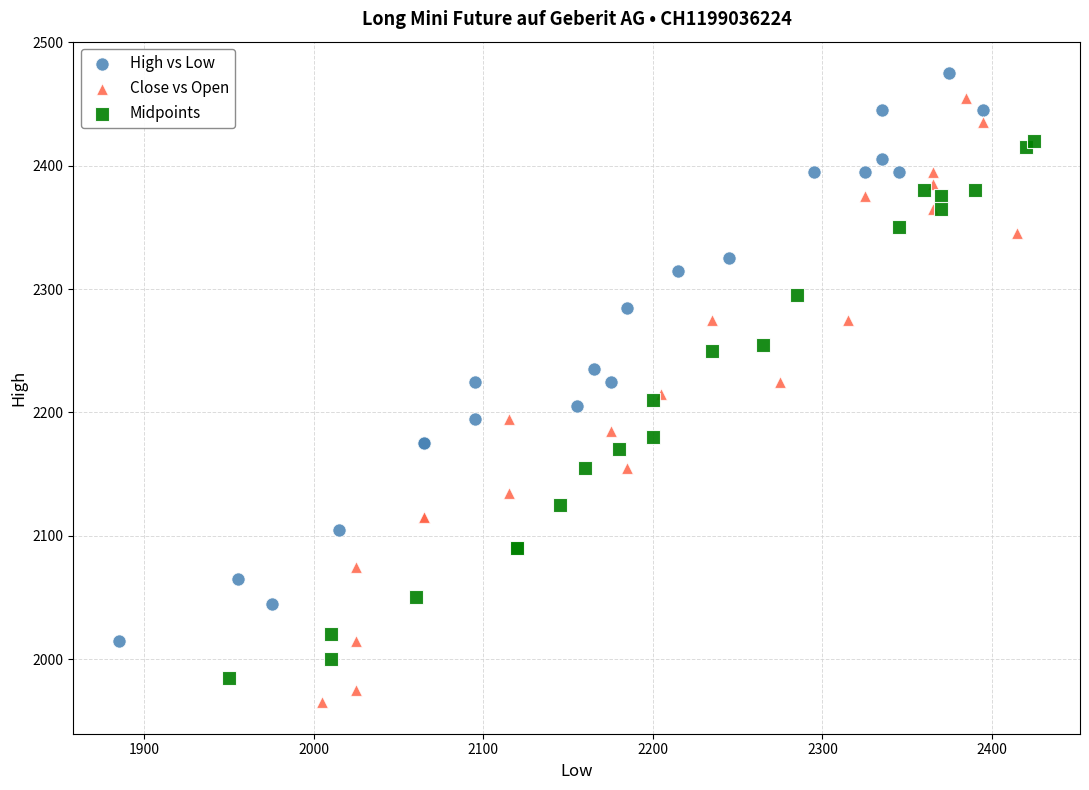

What are all the series names shown in the legend?

High vs Low, Close vs Open, Midpoints